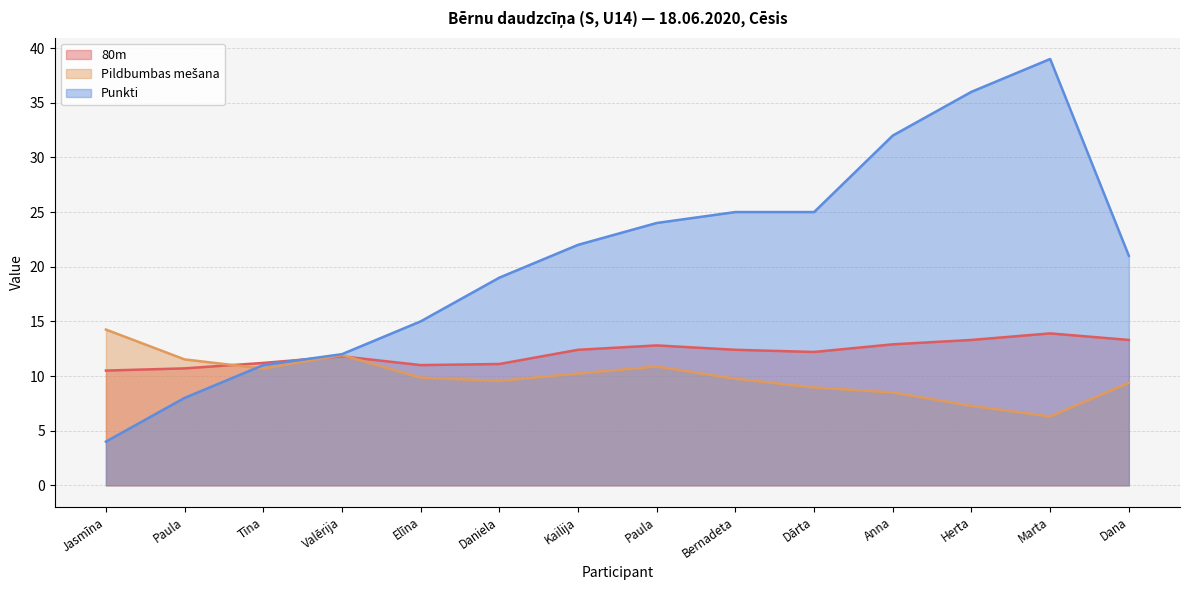

Which series has the largest total across all categories?

Punkti